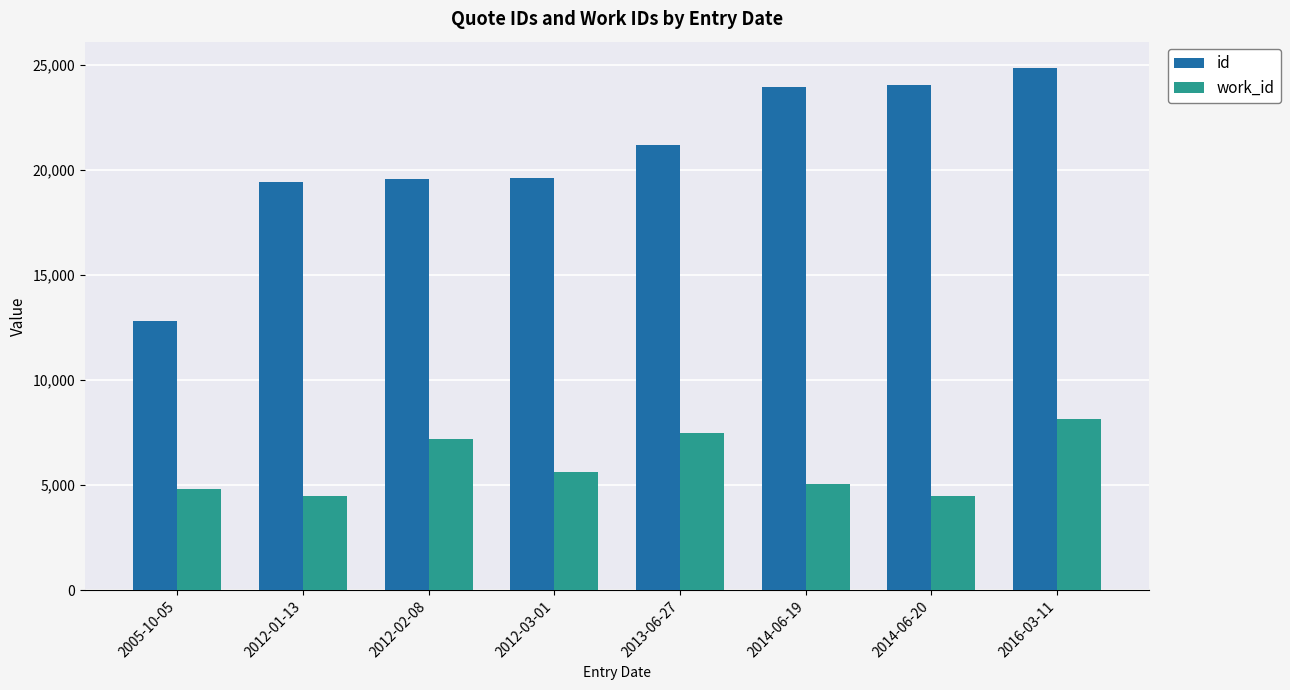

What is the smallest value displayed?

4480